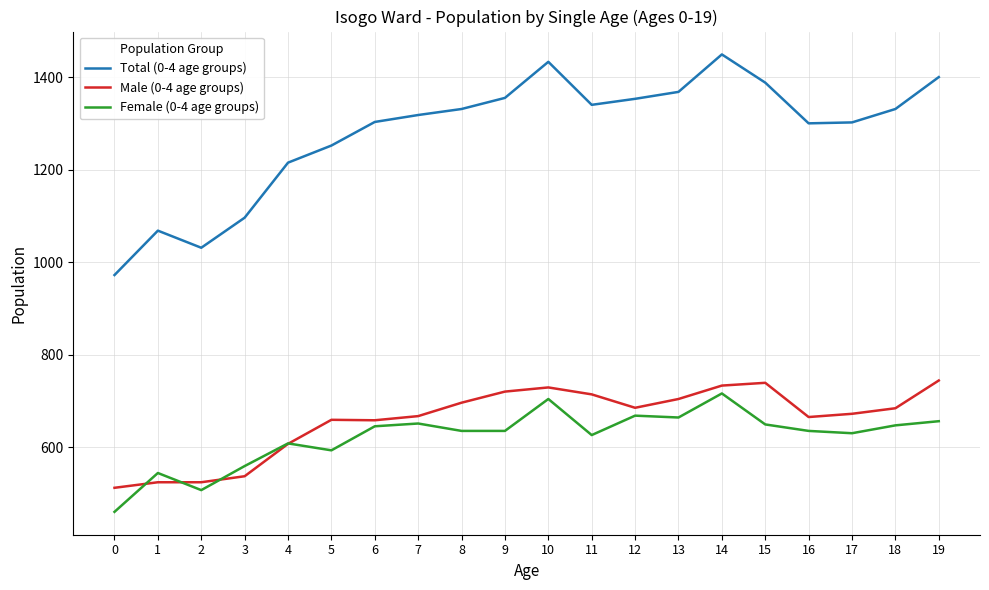

What is the difference between the maximum and minimum values in the Total (0-4 age groups) series?

477